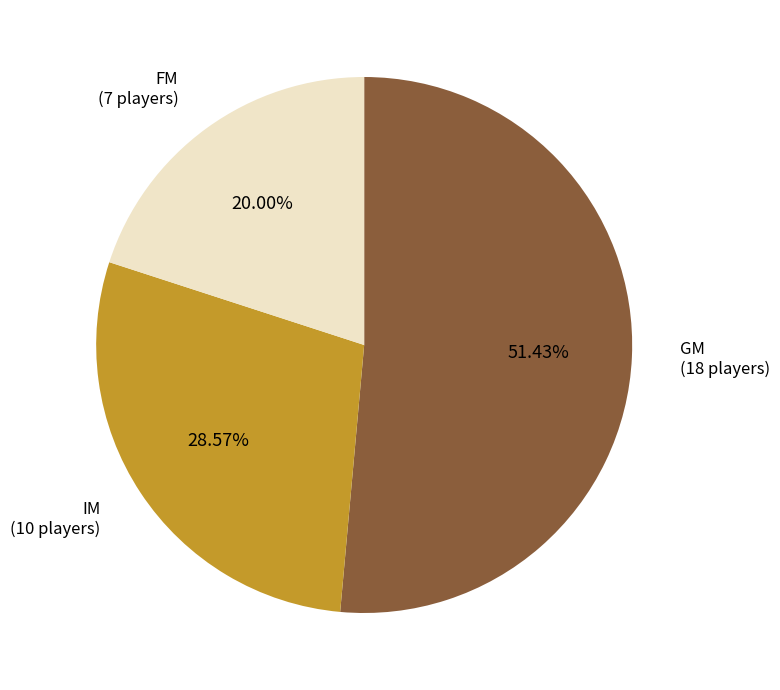

What is the ratio of the value at GM to the value at FM?

2.6